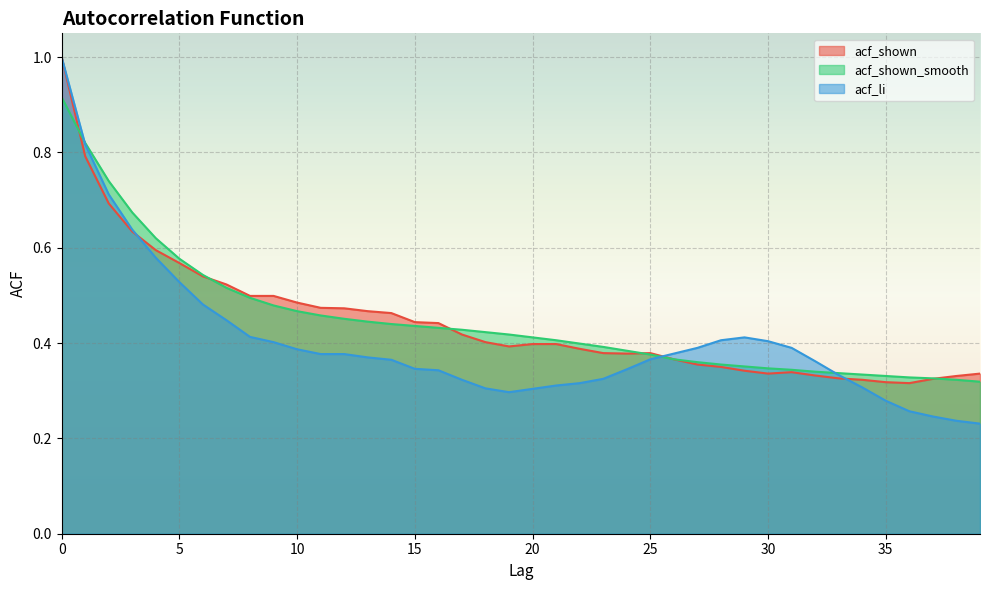

Count the number of categories in the chart.

40